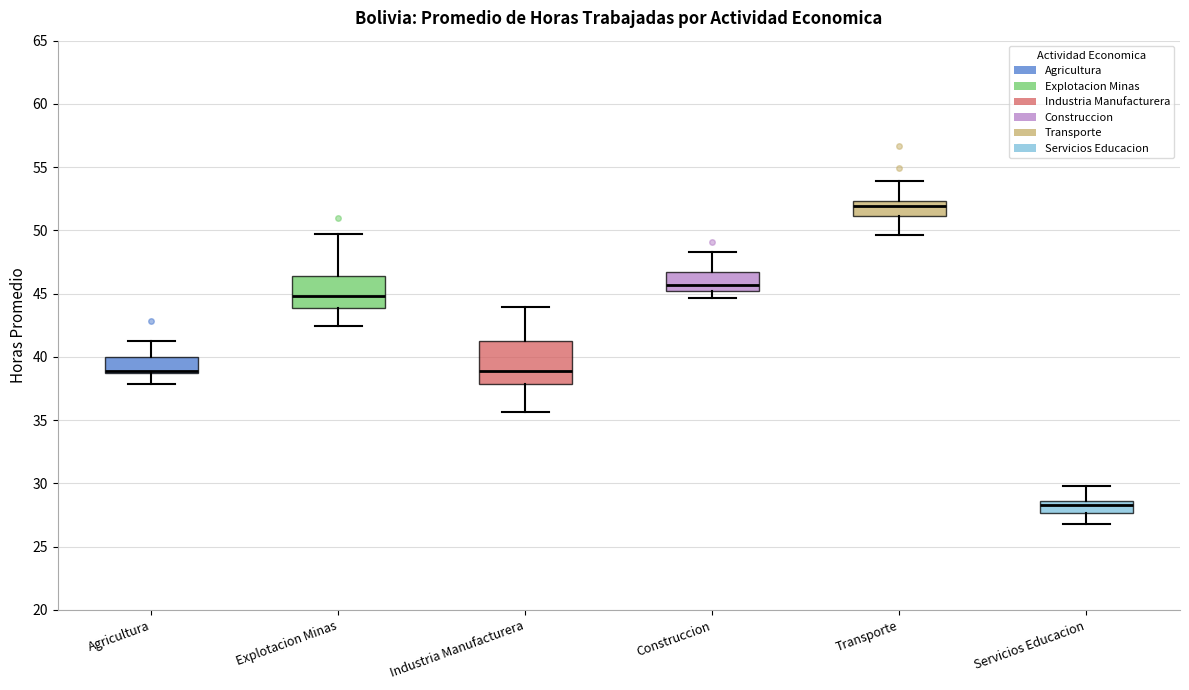

Reading left to right, transcribe this box plot: for each box, give where its median line is, the range the box spans, and where its two whiskers end, as read against the y-axis. The values are not printed on the chart, so give them approximately, as read against the axis.

Agricultura: median 39.0 (drawn on the box's lower edge), box 38.5 to 40.0, whiskers 38.0 to 41.0
Explotacion Minas: median 45.0, box 44.0 to 46.5, whiskers 42.5 to 49.5
Industria Manufacturera: median 39.0, box 38.0 to 41.0, whiskers 35.5 to 44.0
Construccion: median 45.5, box 45.0 to 46.5, whiskers 44.5 to 48.5
Transporte: median 52.0, box 51.0 to 52.5, whiskers 49.5 to 54.0
Servicios Educacion: median 28.5 (just below the box's upper edge), box 27.5 to 28.5, whiskers 27.0 to 30.0